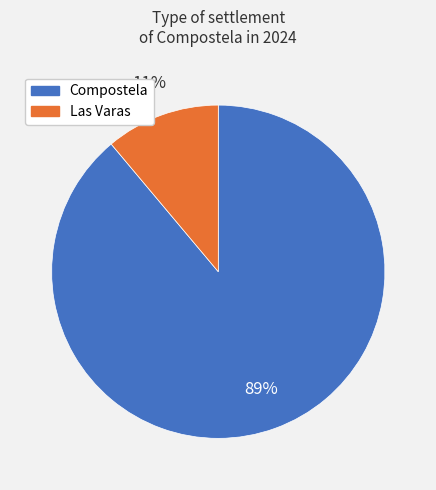

Which slice is the smallest?

Las Varas